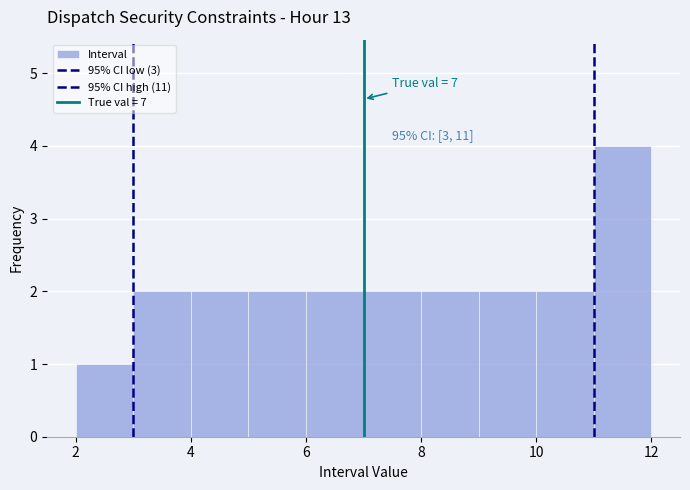

Over which range of the x-axis is the bar tallest?

11 to 12